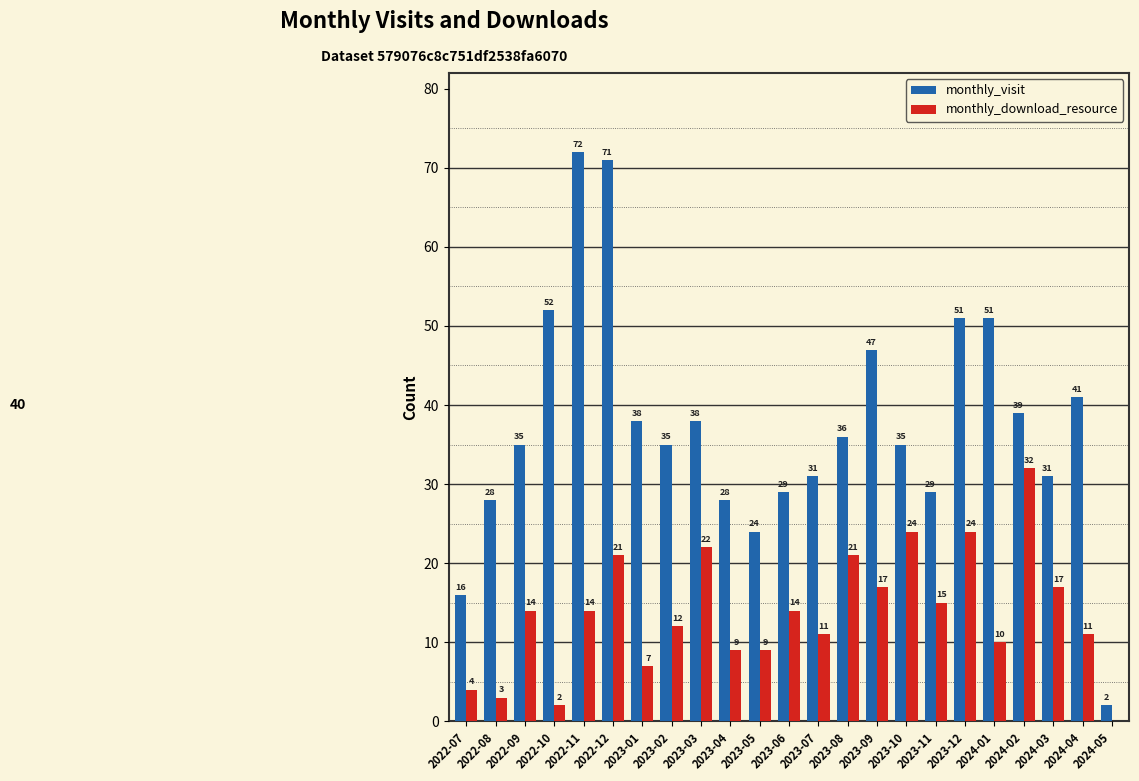

True or false: monthly_visit has a value of 12 at 2023-06.

False